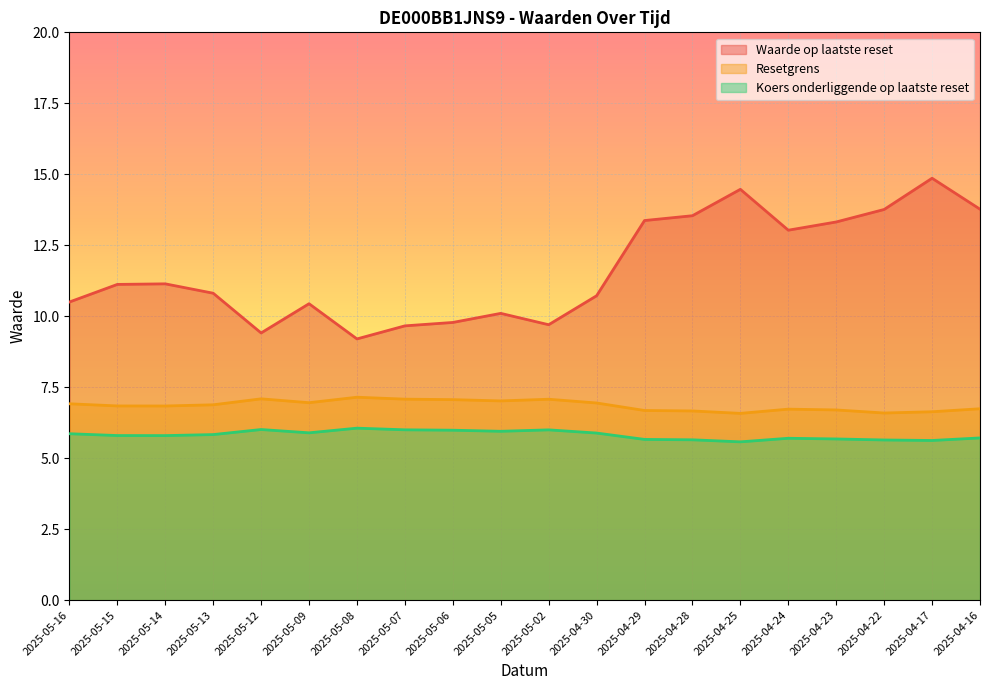

Rank the series at 2025-05-14 from highest to lowest value.

Waarde op laatste reset, Resetgrens, Koers onderliggende op laatste reset